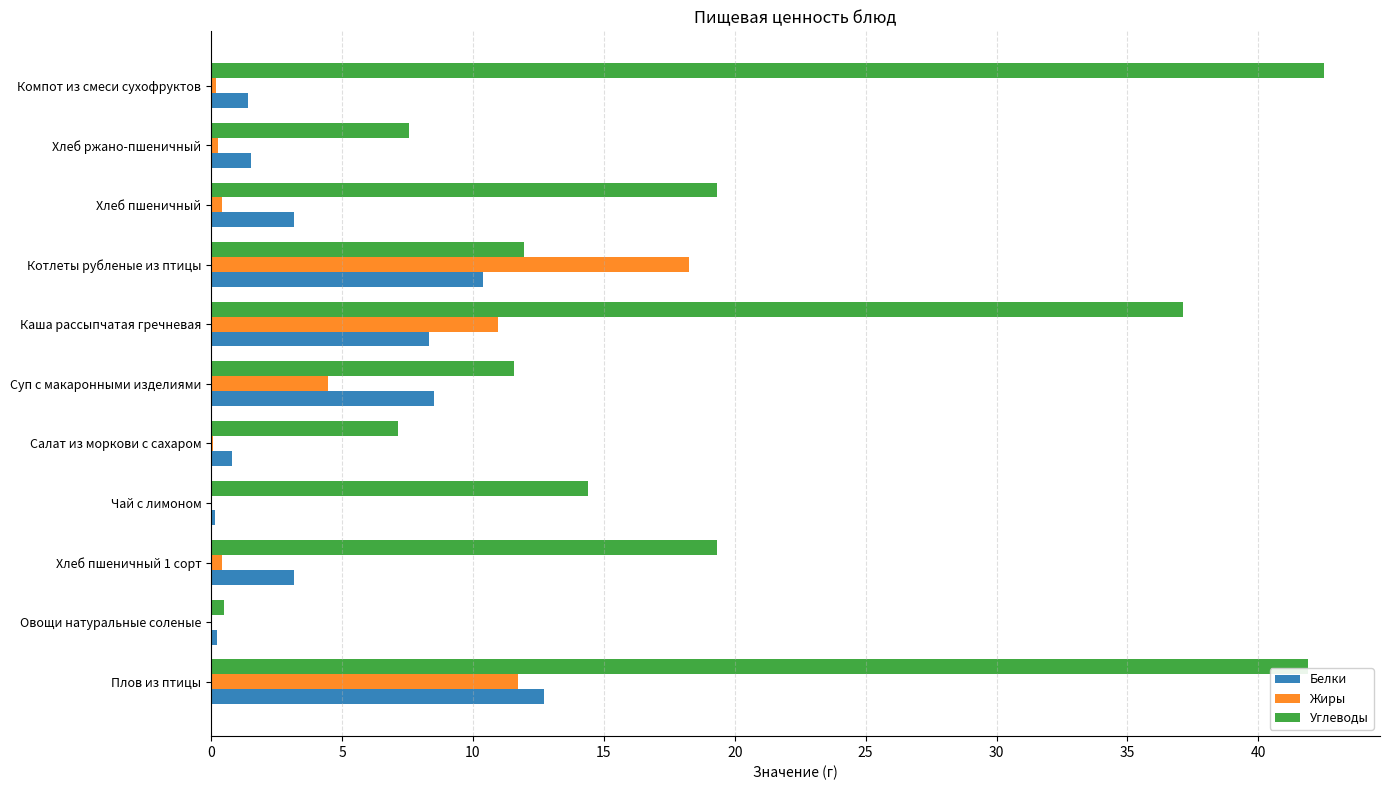

Is the value of Белки at Суп с макаронными изделиями greater than the value of Жиры at Каша рассыпчатая гречневая?

No